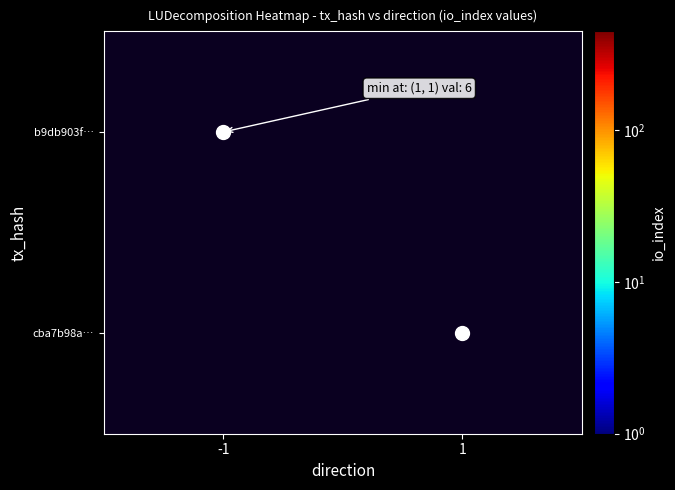

Where is b9db903f… nearest to the value 6?

-1